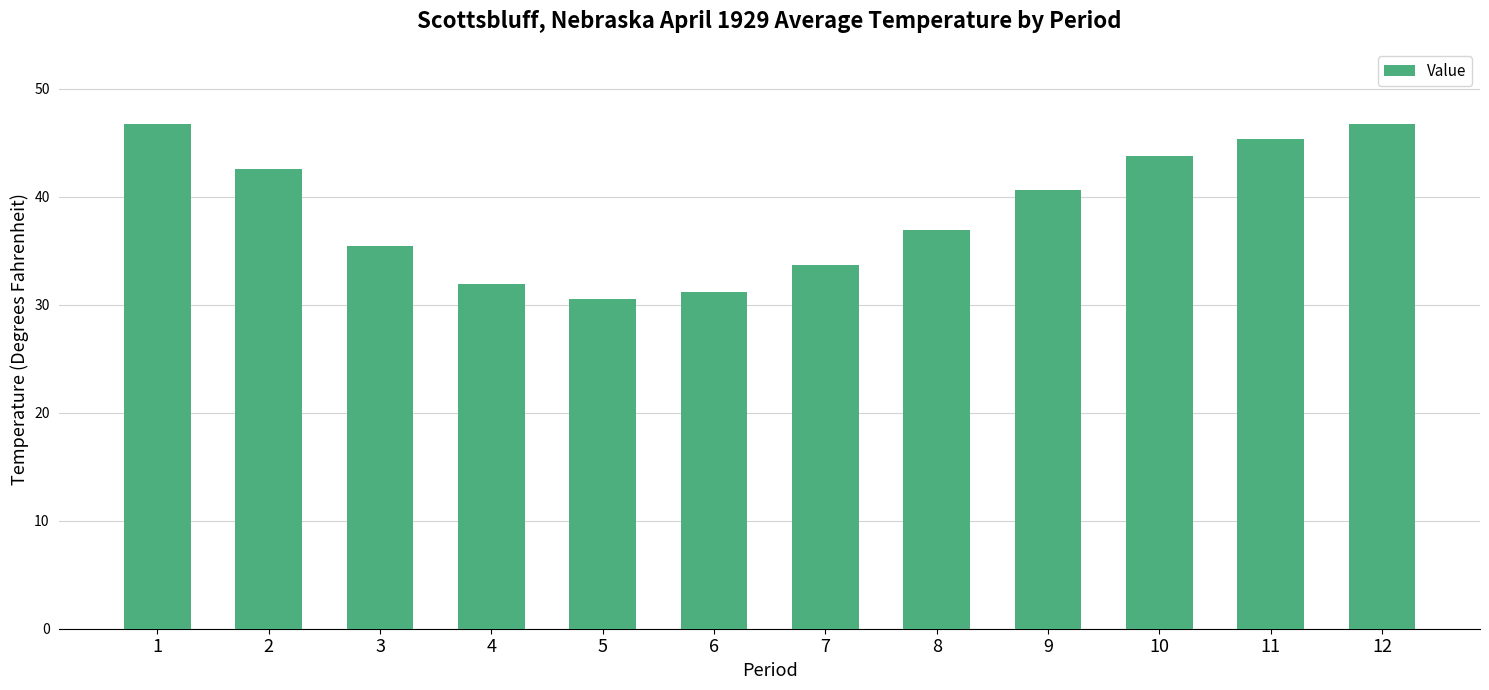

What is the difference between the second highest and second lowest values?

15.5